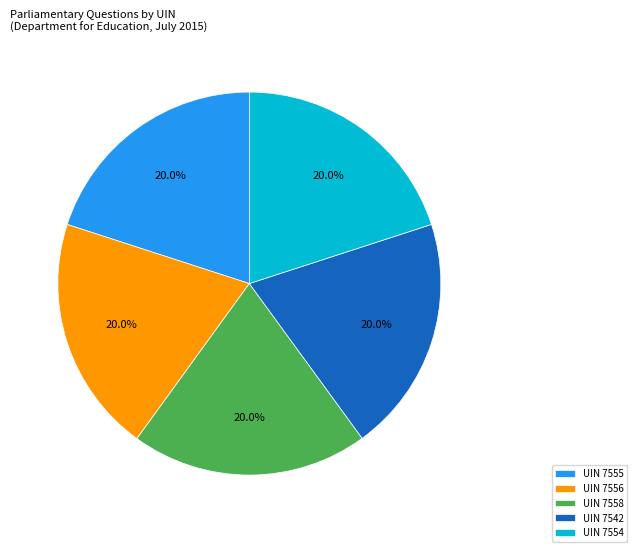

To the nearest percent, what is the average slice percentage?

20%